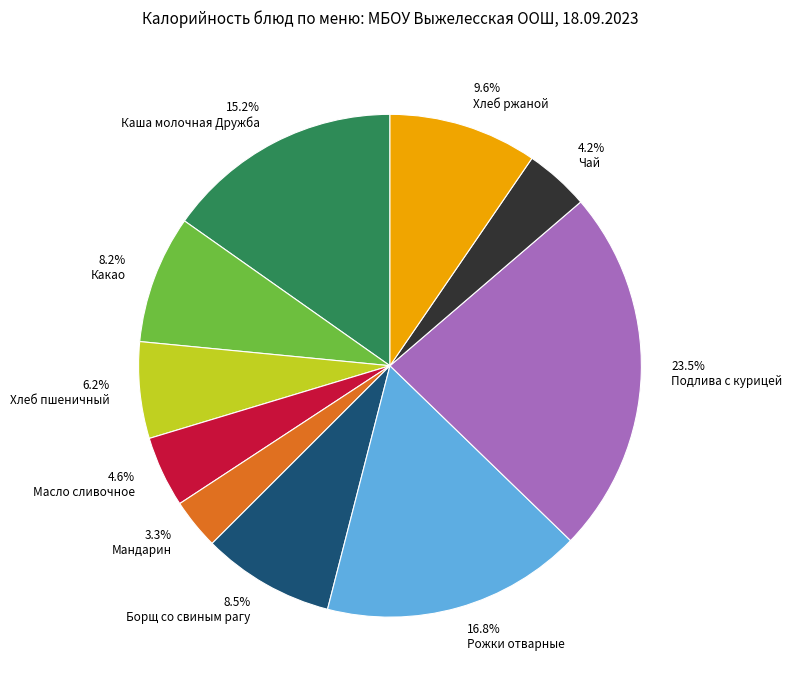

Which slice is the largest?

23.5% Подлива с курицей